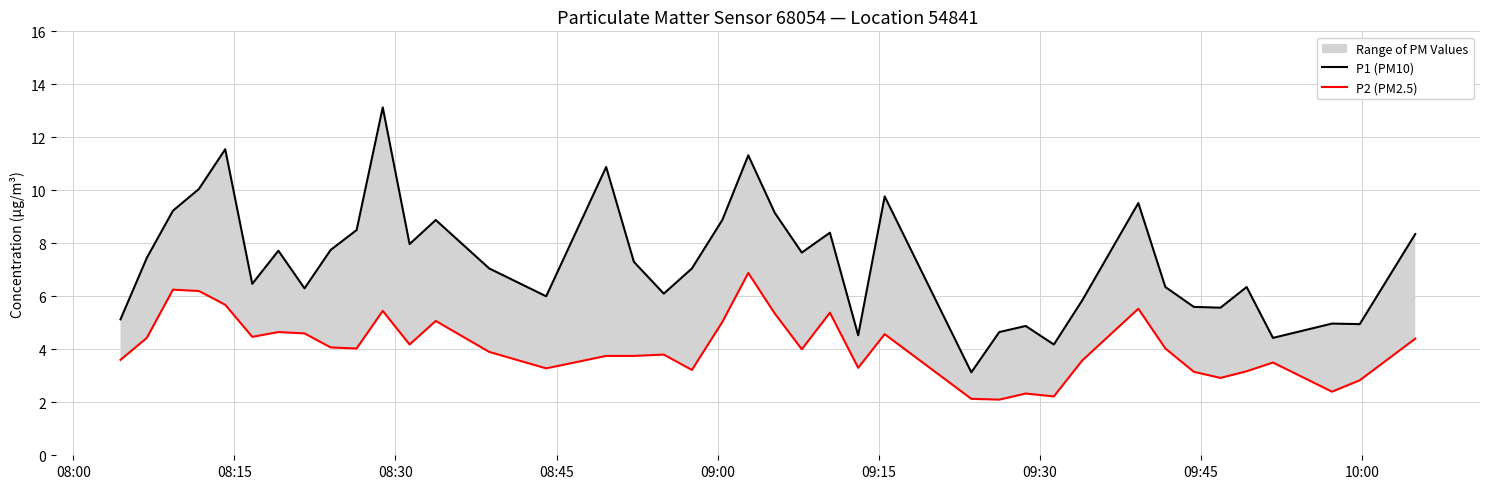

What is the average value of the P1 (PM10) series?

7.3